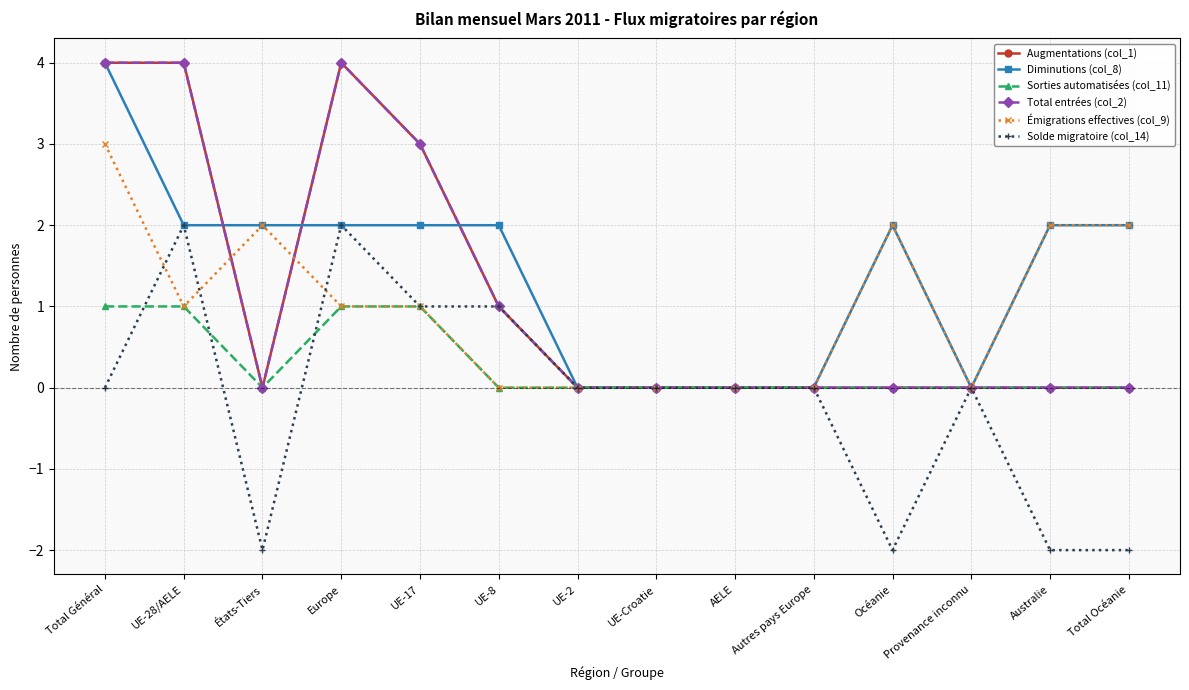

At which category does Sorties automatisées (col_11) reach its first local valley?

États-Tiers